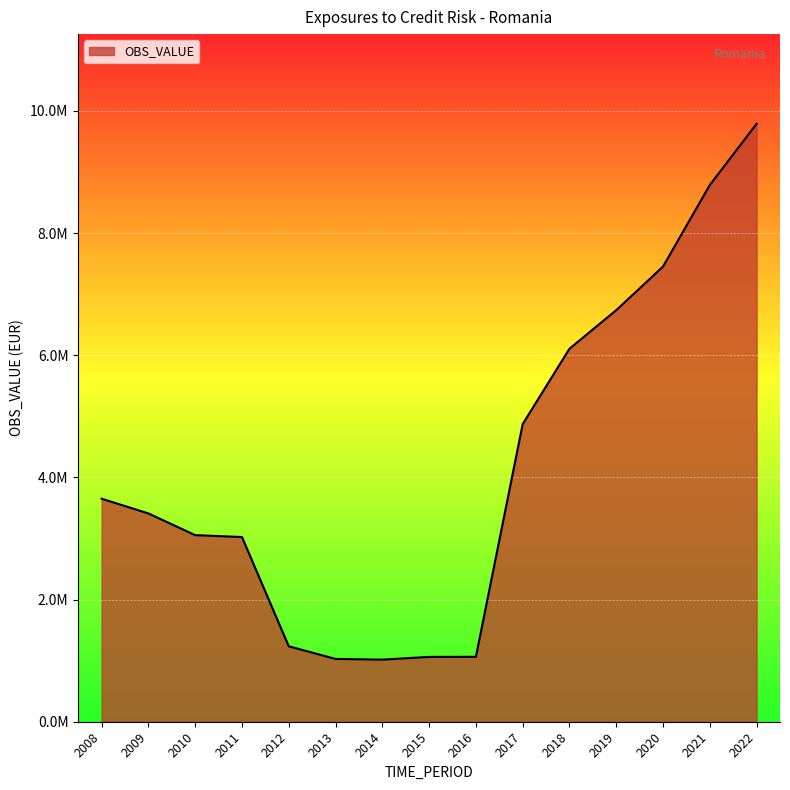

Rank the categories by value from lowest to highest.

2014, 2013, 2015, 2016, 2012, 2011, 2010, 2009, 2008, 2017, 2018, 2019, 2020, 2021, 2022